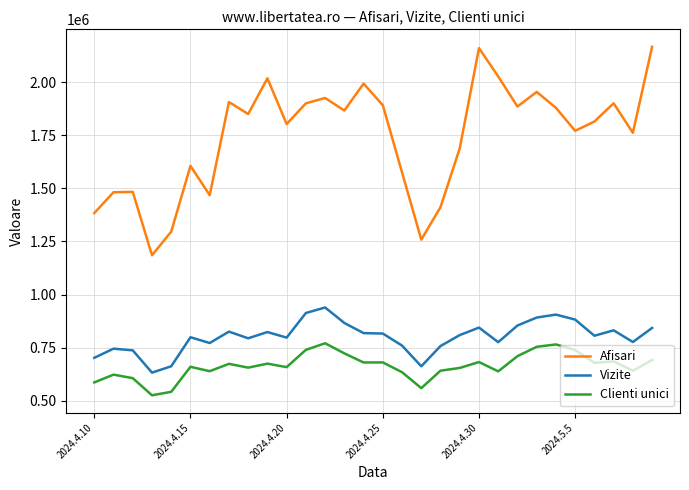

True or false: Vizite and Afisari cross at least once.

False